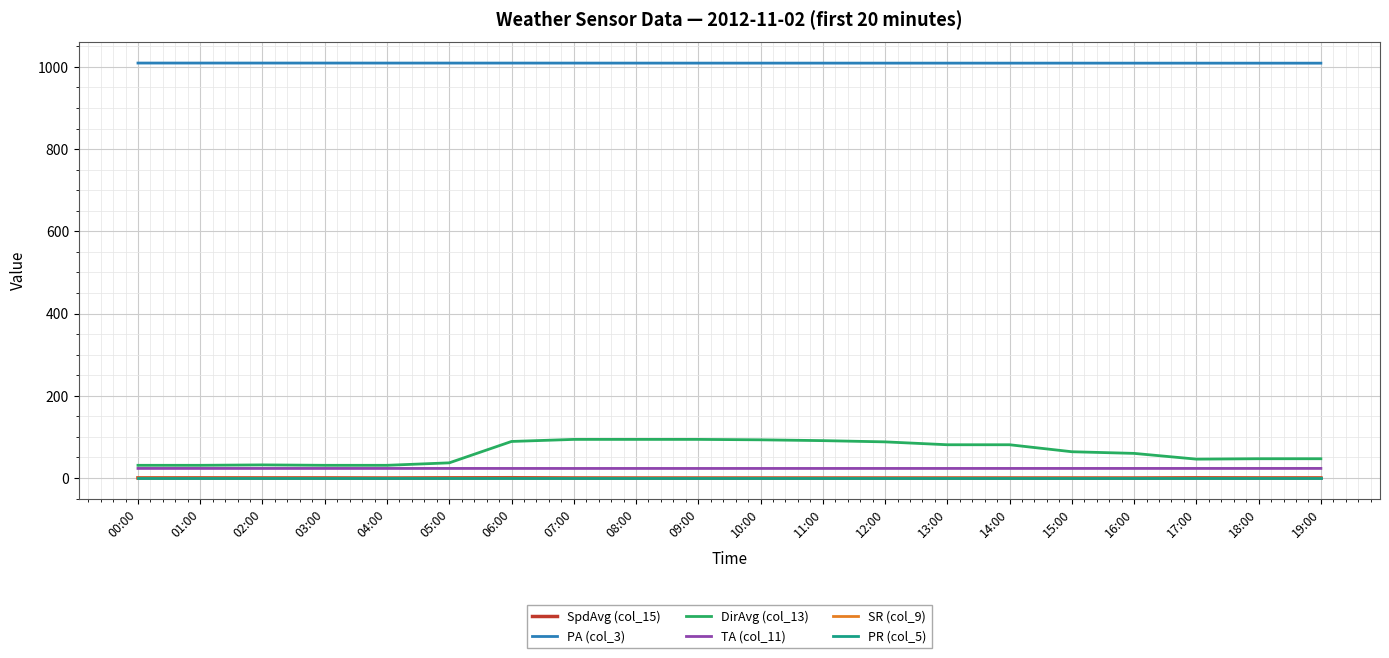

What is the difference between the highest and lowest values at 10:00?

1009.1